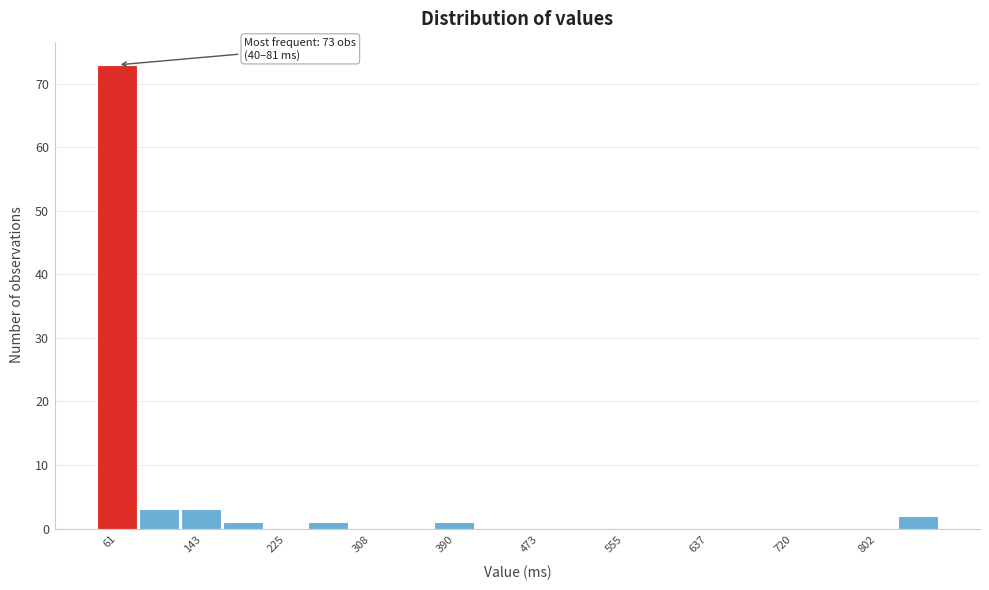

Which range on the x-axis has the tallest bar?

40 to 80